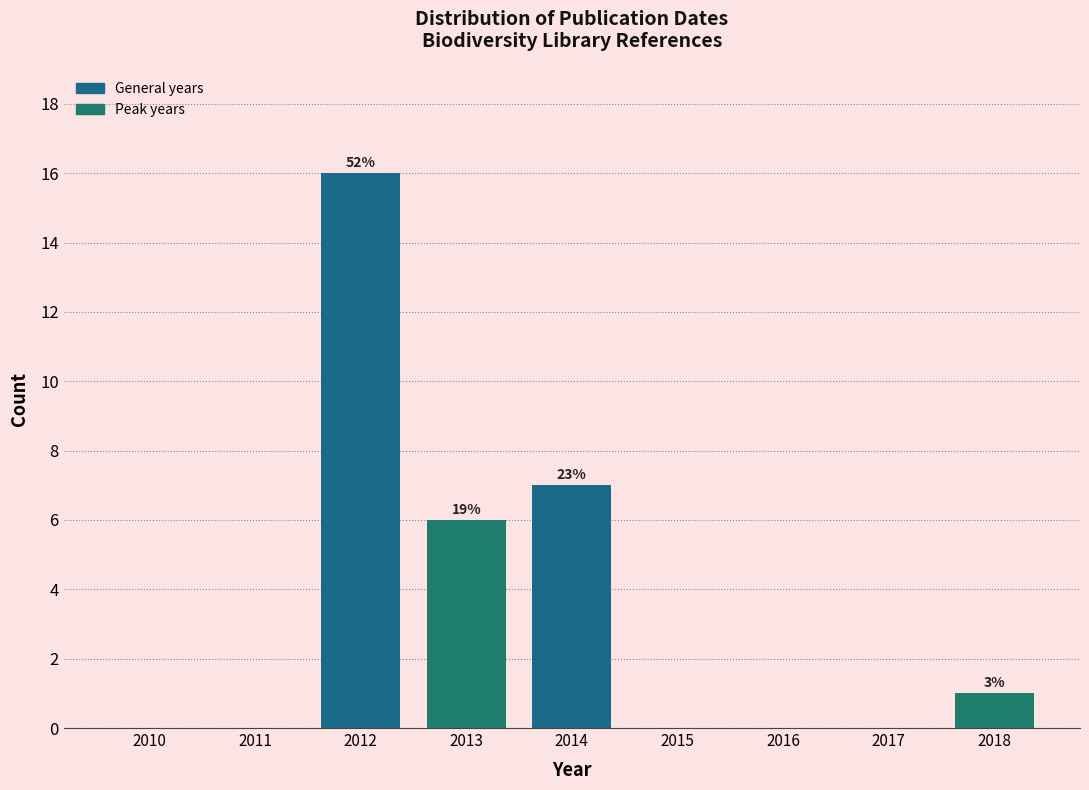

Reading right to left, extract all data points from this chart.

2018=1	2017=0	2016=0	2015=0	2014=7	2013=6	2012=16	2011=0	2010=0